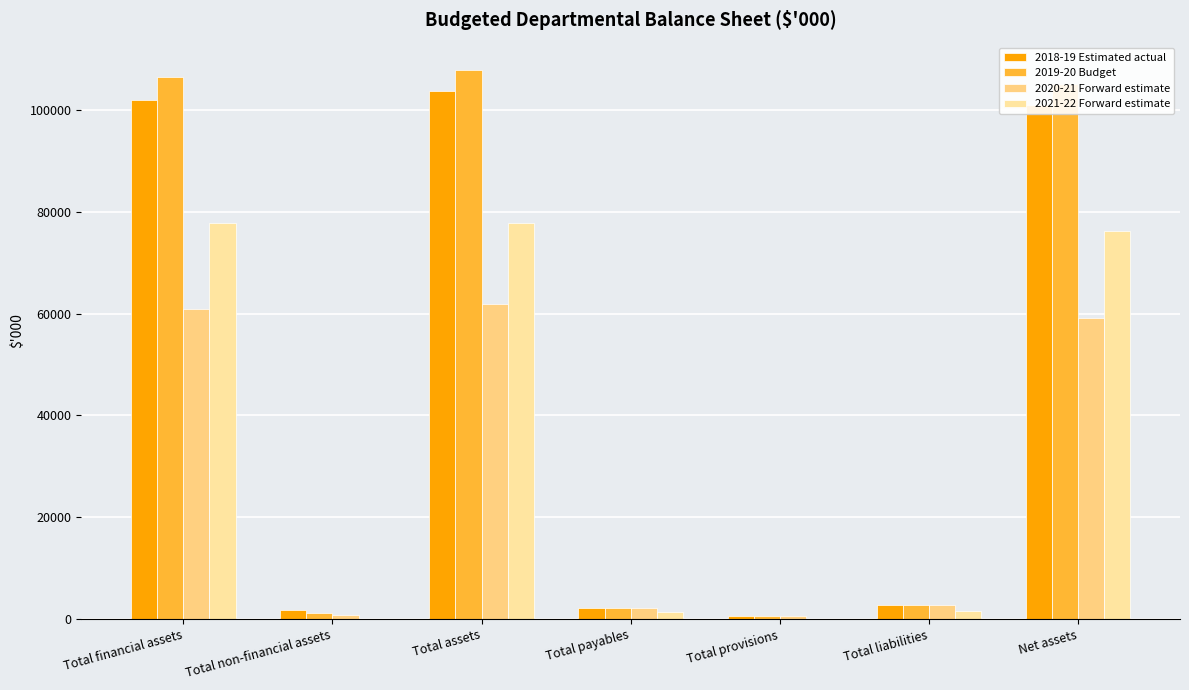

How many series are shown in this chart?

4